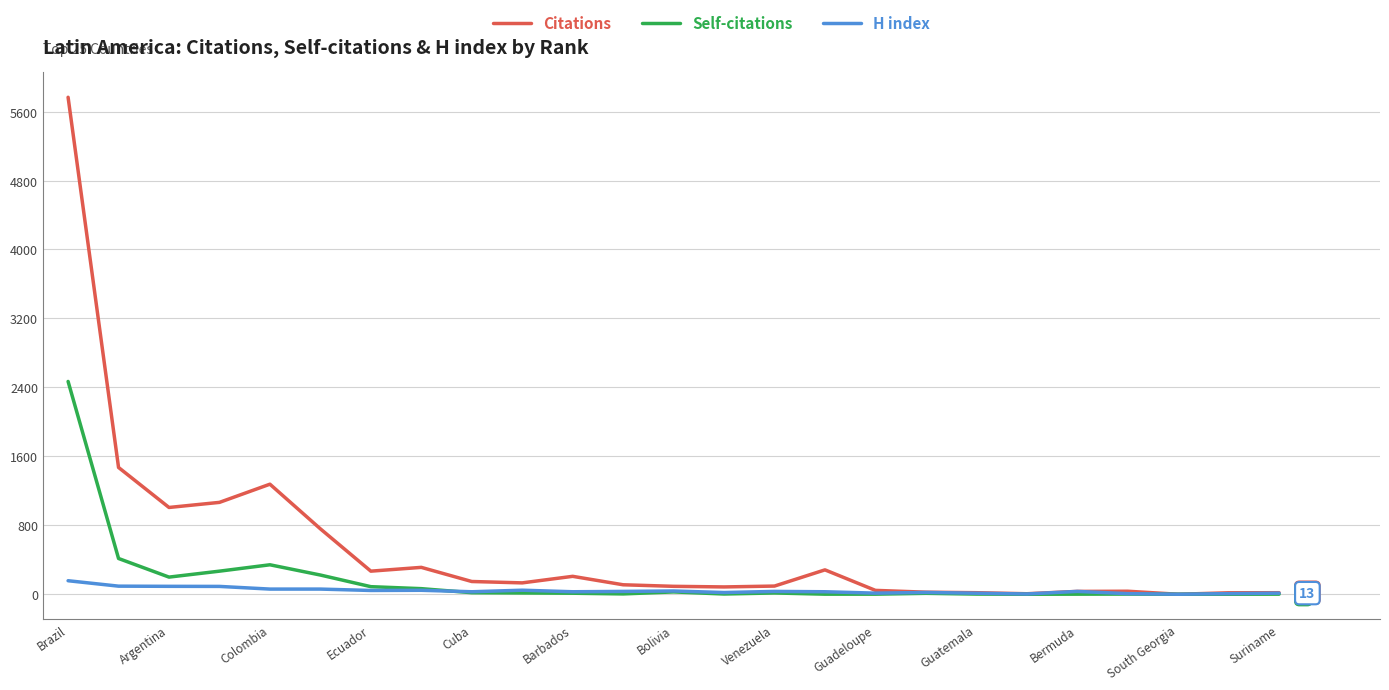

List the series in order of their peak value, highest first.

Citations, Self-citations, H index